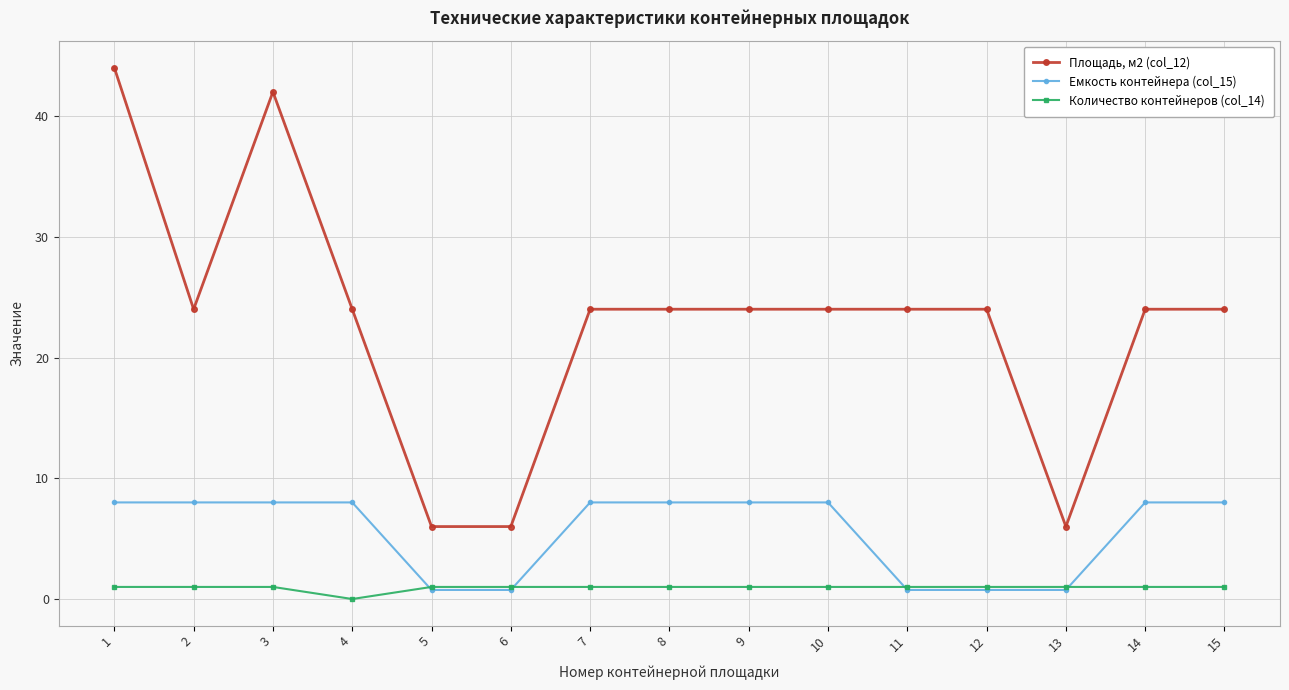

At how many categories does at least one series exceed 11?

12